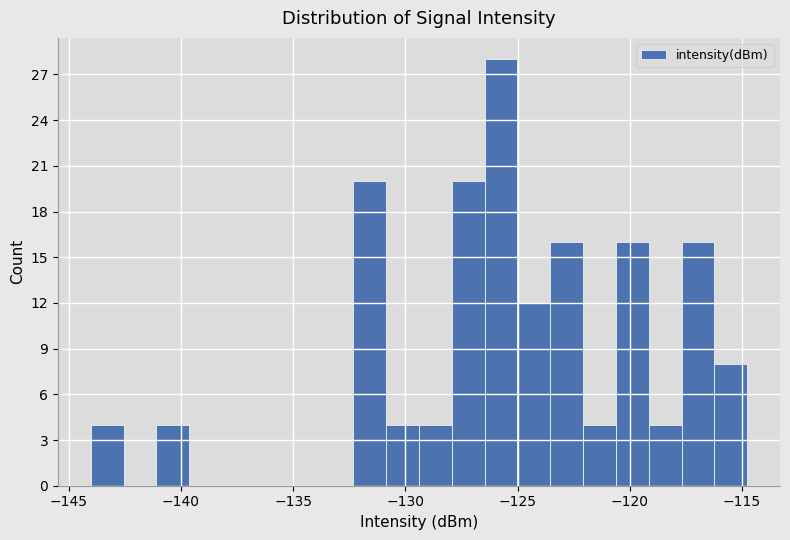

Around what value on the x-axis is the tallest bar? Give the approximate position of its centre, as read against the axis.

-125.5